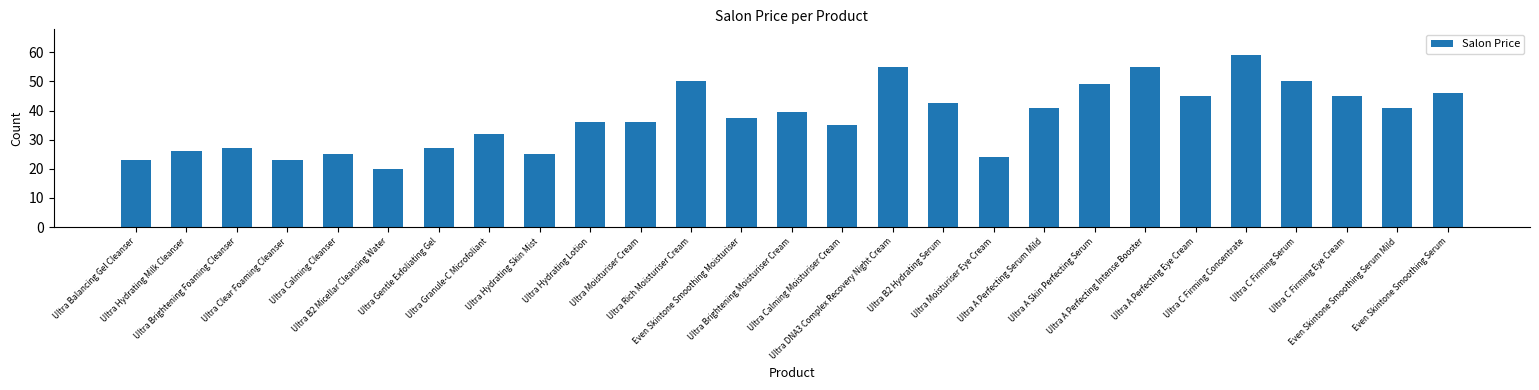

Reading left to right, what are all the values shown in this chart?

Ultra Balancing Gel Cleanser=23.0	Ultra Hydrating Milk Cleanser=26.0	Ultra Brightening Foaming Cleanser=27.0	Ultra Clear Foaming Cleanser=23.0	Ultra Calming Cleanser=25.0	Ultra B2 Micellar Cleansing Water=20.0	Ultra Gentle Exfoliating Gel=27.0	Ultra Granule-C Microfoliant=32.0	Ultra Hydrating Skin Mist=25.0	Ultra Hydrating Lotion=36.0	Ultra Moisturiser Cream=36.0	Ultra Rich Moisturiser Cream=50.0	Even Skintone Smoothing Moisturiser=37.5	Ultra Brightening Moisturiser Cream=39.5	Ultra Calming Moisturiser Cream=35.0	Ultra DNA3 Complex Recovery Night Cream=55.0	Ultra B2 Hydrating Serum=42.5	Ultra Moisturiser Eye Cream=24.0	Ultra A Perfecting Serum Mild=41.0	Ultra A Skin Perfecting Serum=49.0	Ultra A Perfecting Intense Booster=55.0	Ultra A Perfecting Eye Cream=45.0	Ultra C Firming Concentrate=59.0	Ultra C Firming Serum=50.0	Ultra C Firming Eye Cream=45.0	Even Skintone Smoothing Serum Mild=41.0	Even Skintone Smoothing Serum=46.0